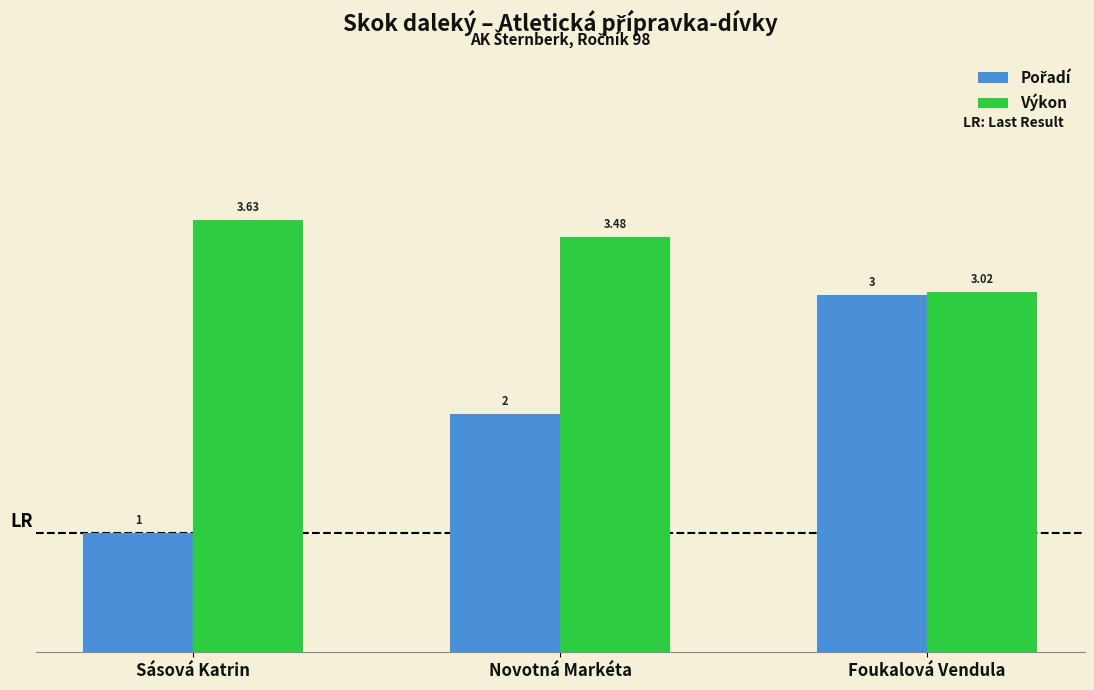

What is the total value across all series at Foukalová Vendula?

6.0